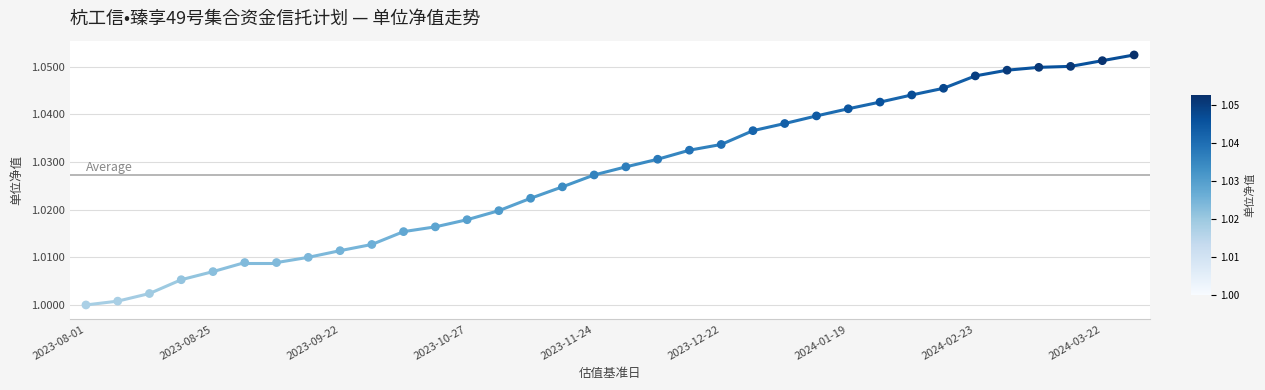

Count the number of points in this scatter plot.

34